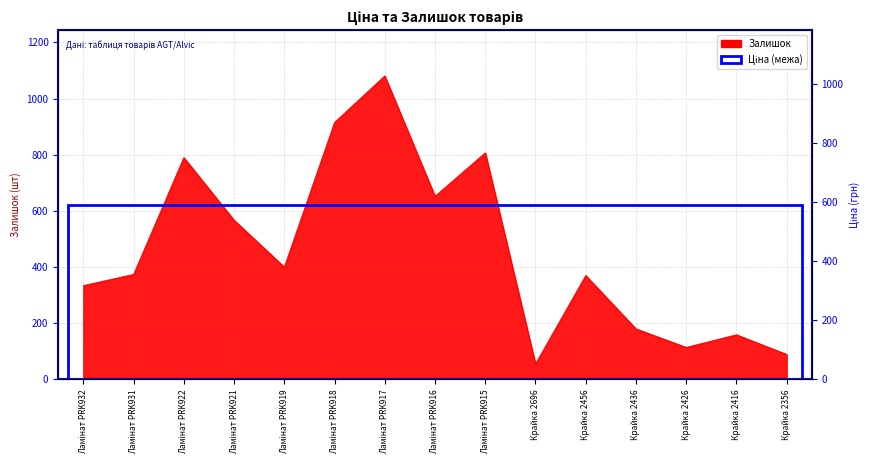

Which has a higher value, Крайка 2416 or Ламінат PRK918?

Ламінат PRK918